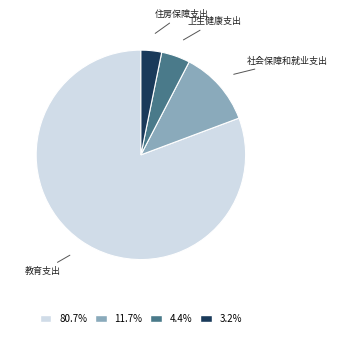

Is there any slice that represents more than half of the pie?

Yes